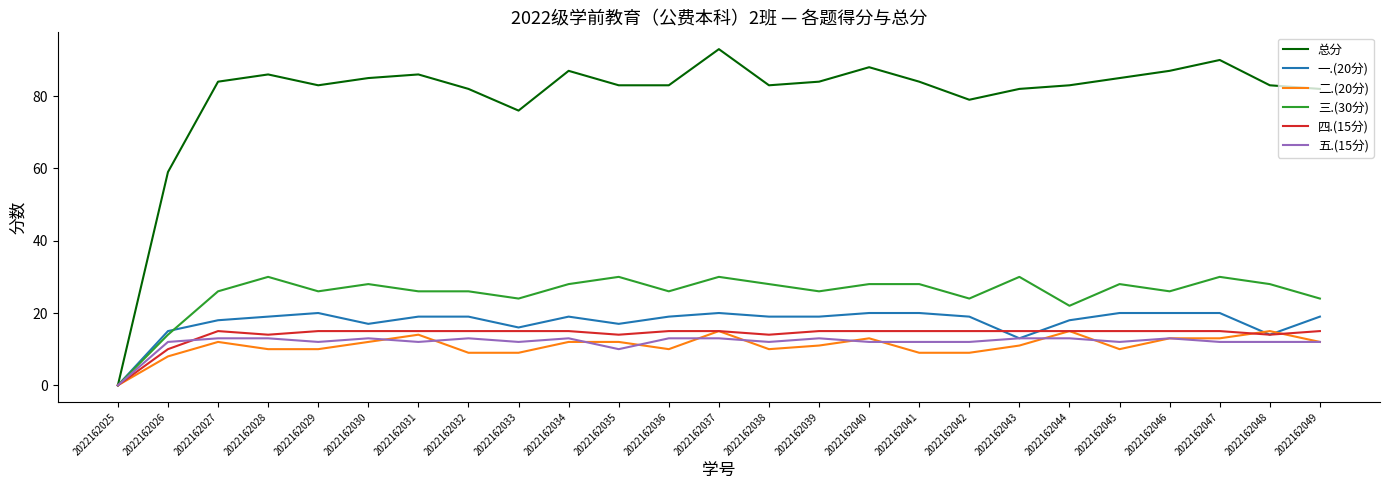

True or false: 二.(20分) has a value of 4 at 2022162046.

False